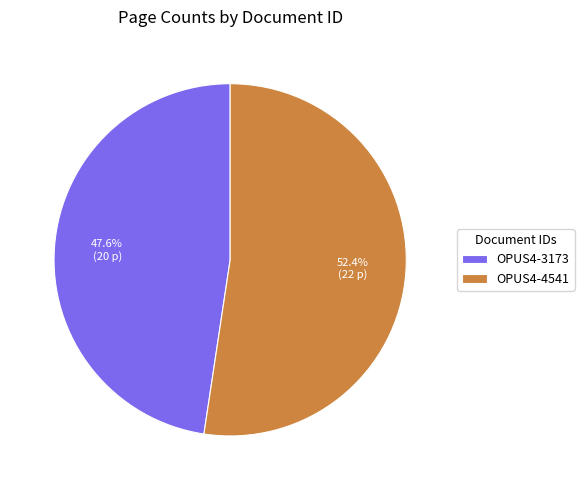

Which has a higher value, OPUS4-4541 or OPUS4-3173?

OPUS4-4541